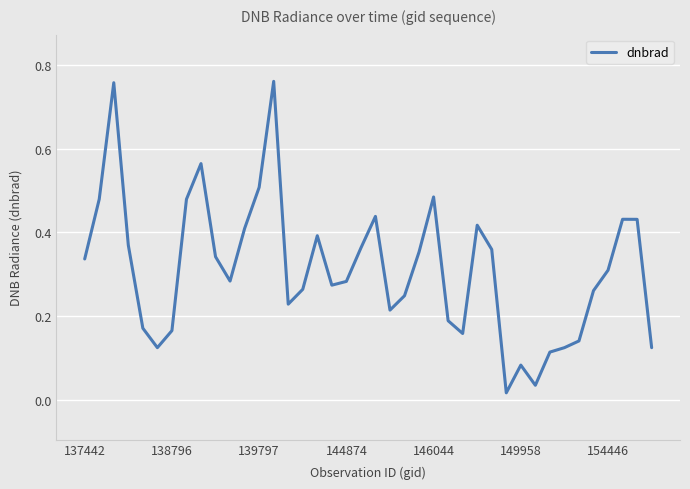

What is the sum of all values?

12.5